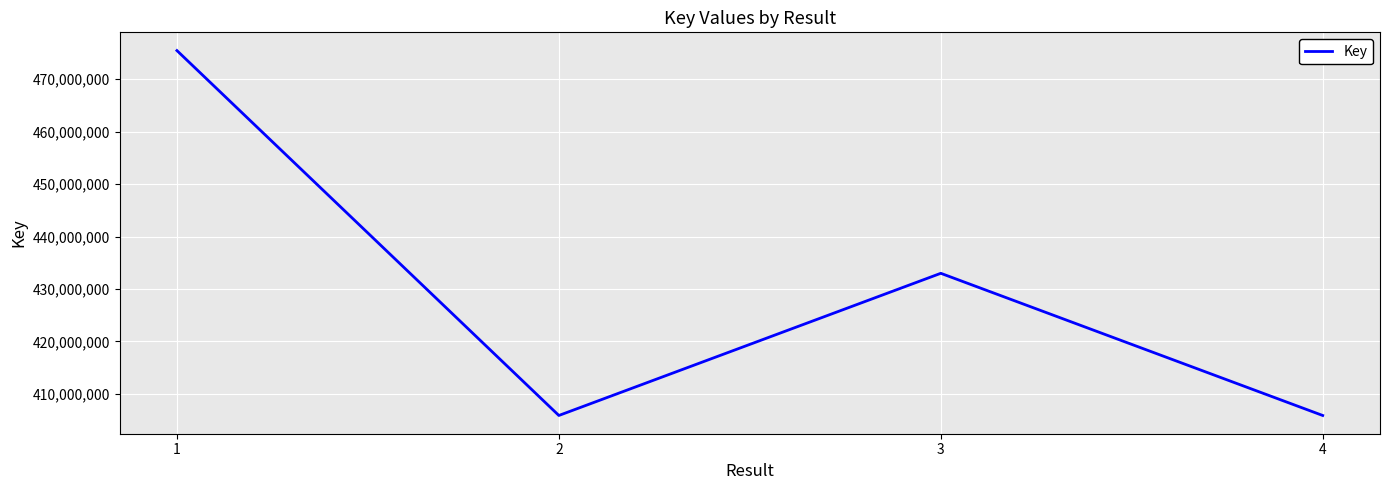

Approximately how many times larger is the value at 1 compared to 2?

1.2